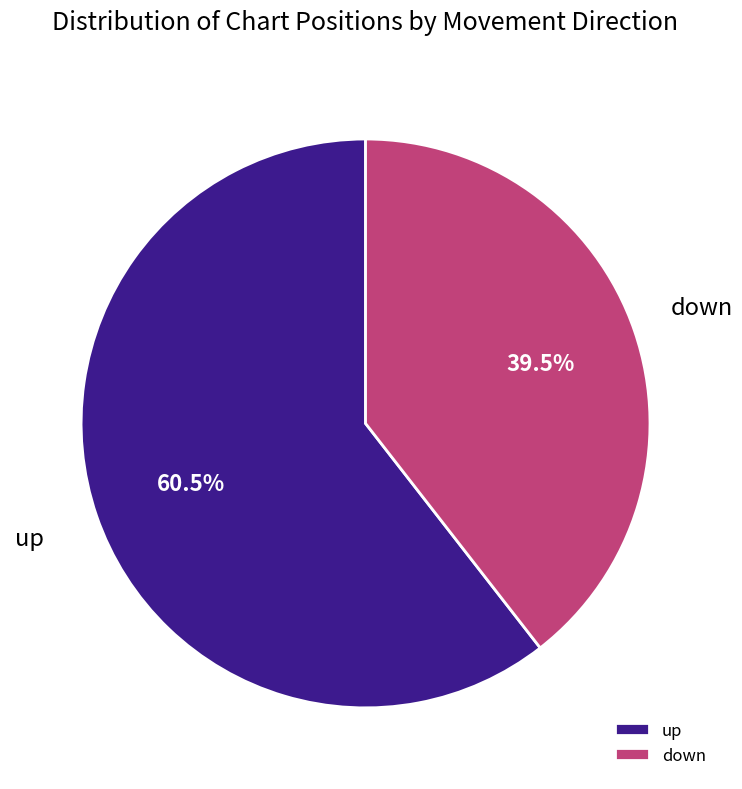

What is the largest slice in the pie chart?

up